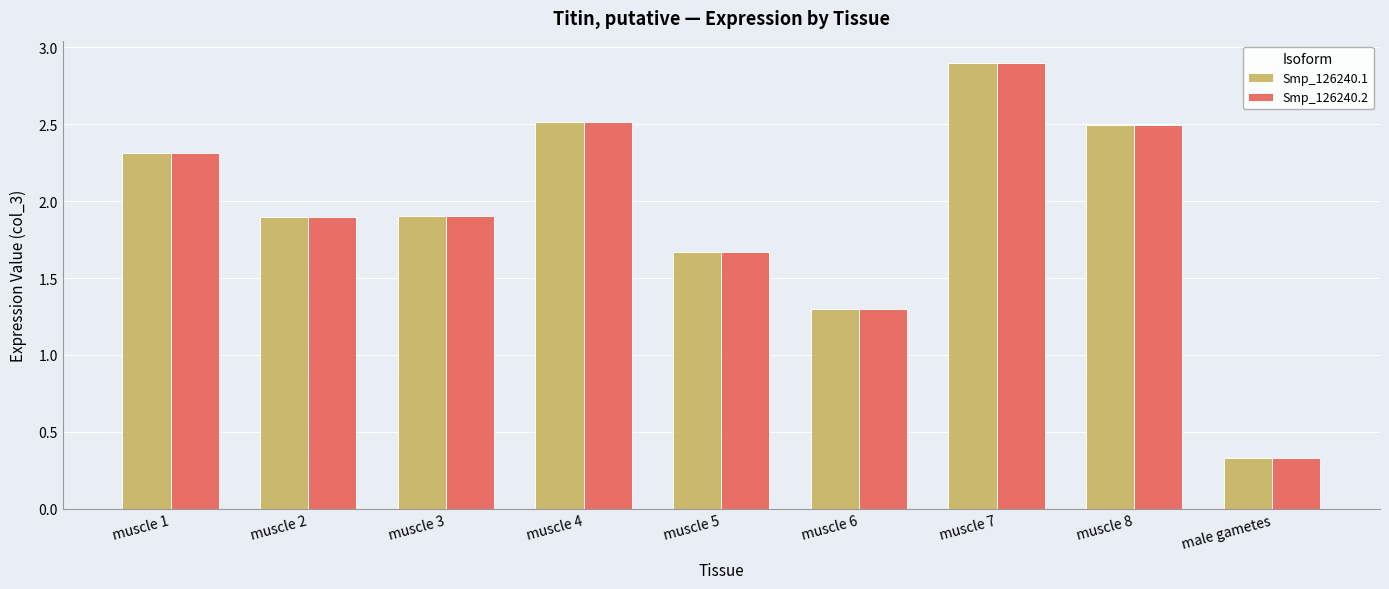

The value of Smp_126240.2 at muscle 7 is 2.9. True or false?

True